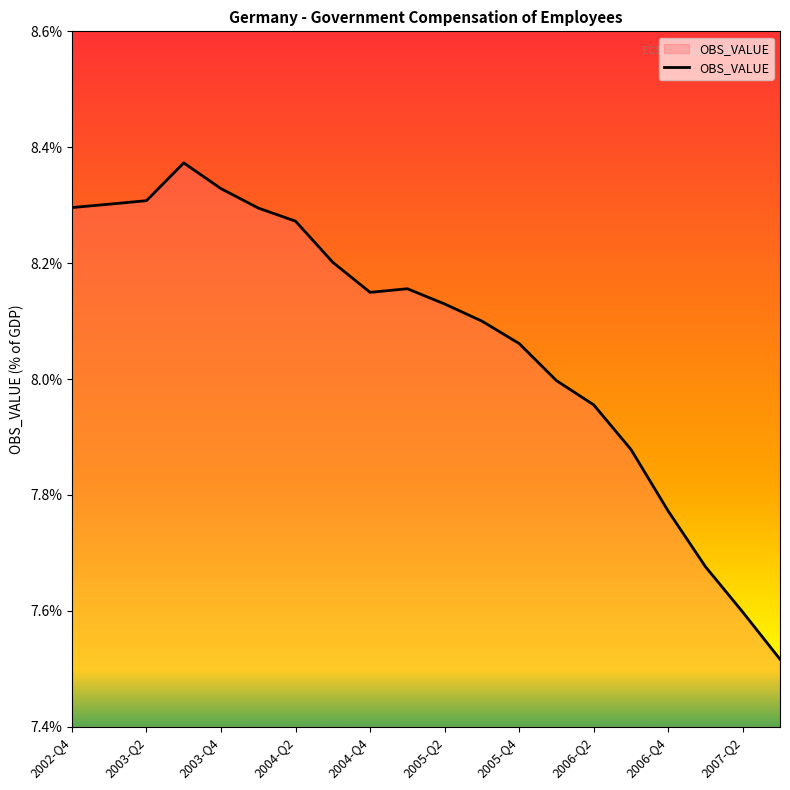

What is the difference between the maximum and minimum values?

0.9